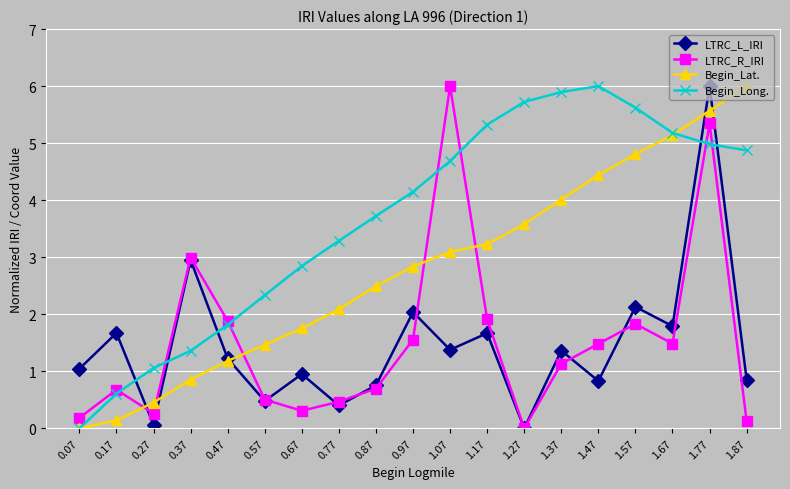

What is the value of the Begin_Long. point at the 12th from the left?

5.3